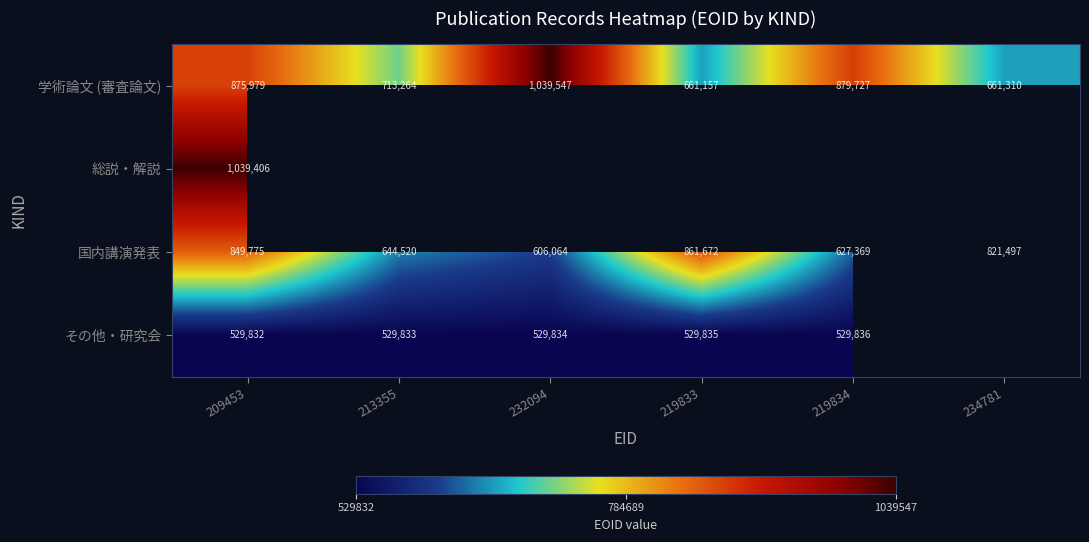

Is the value of その他・研究会 at 232094 greater than the value of 総説・解説 at 213355?

No